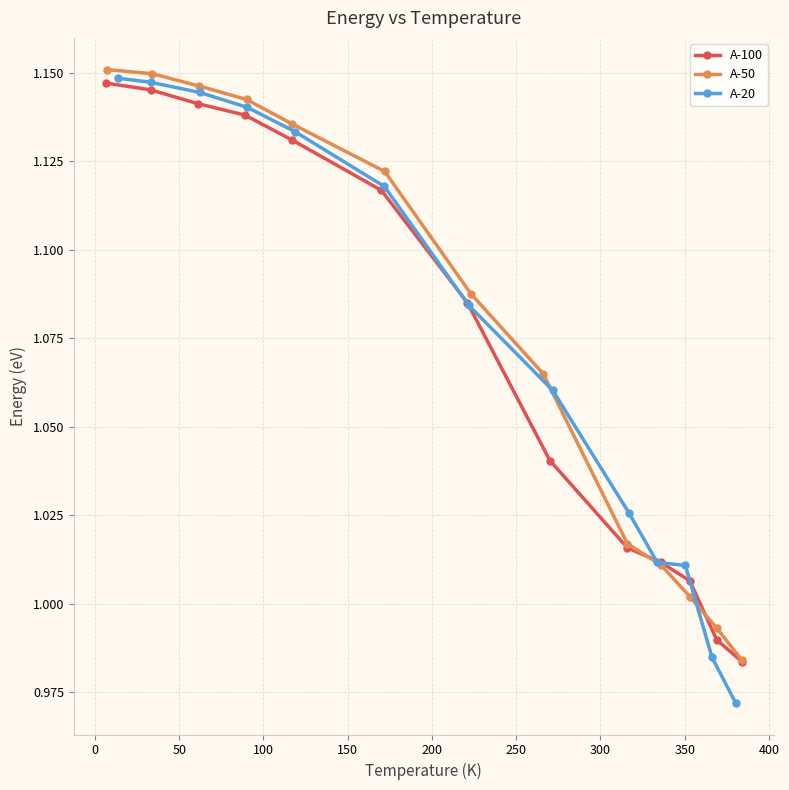

How many lines are shown in the chart?

3